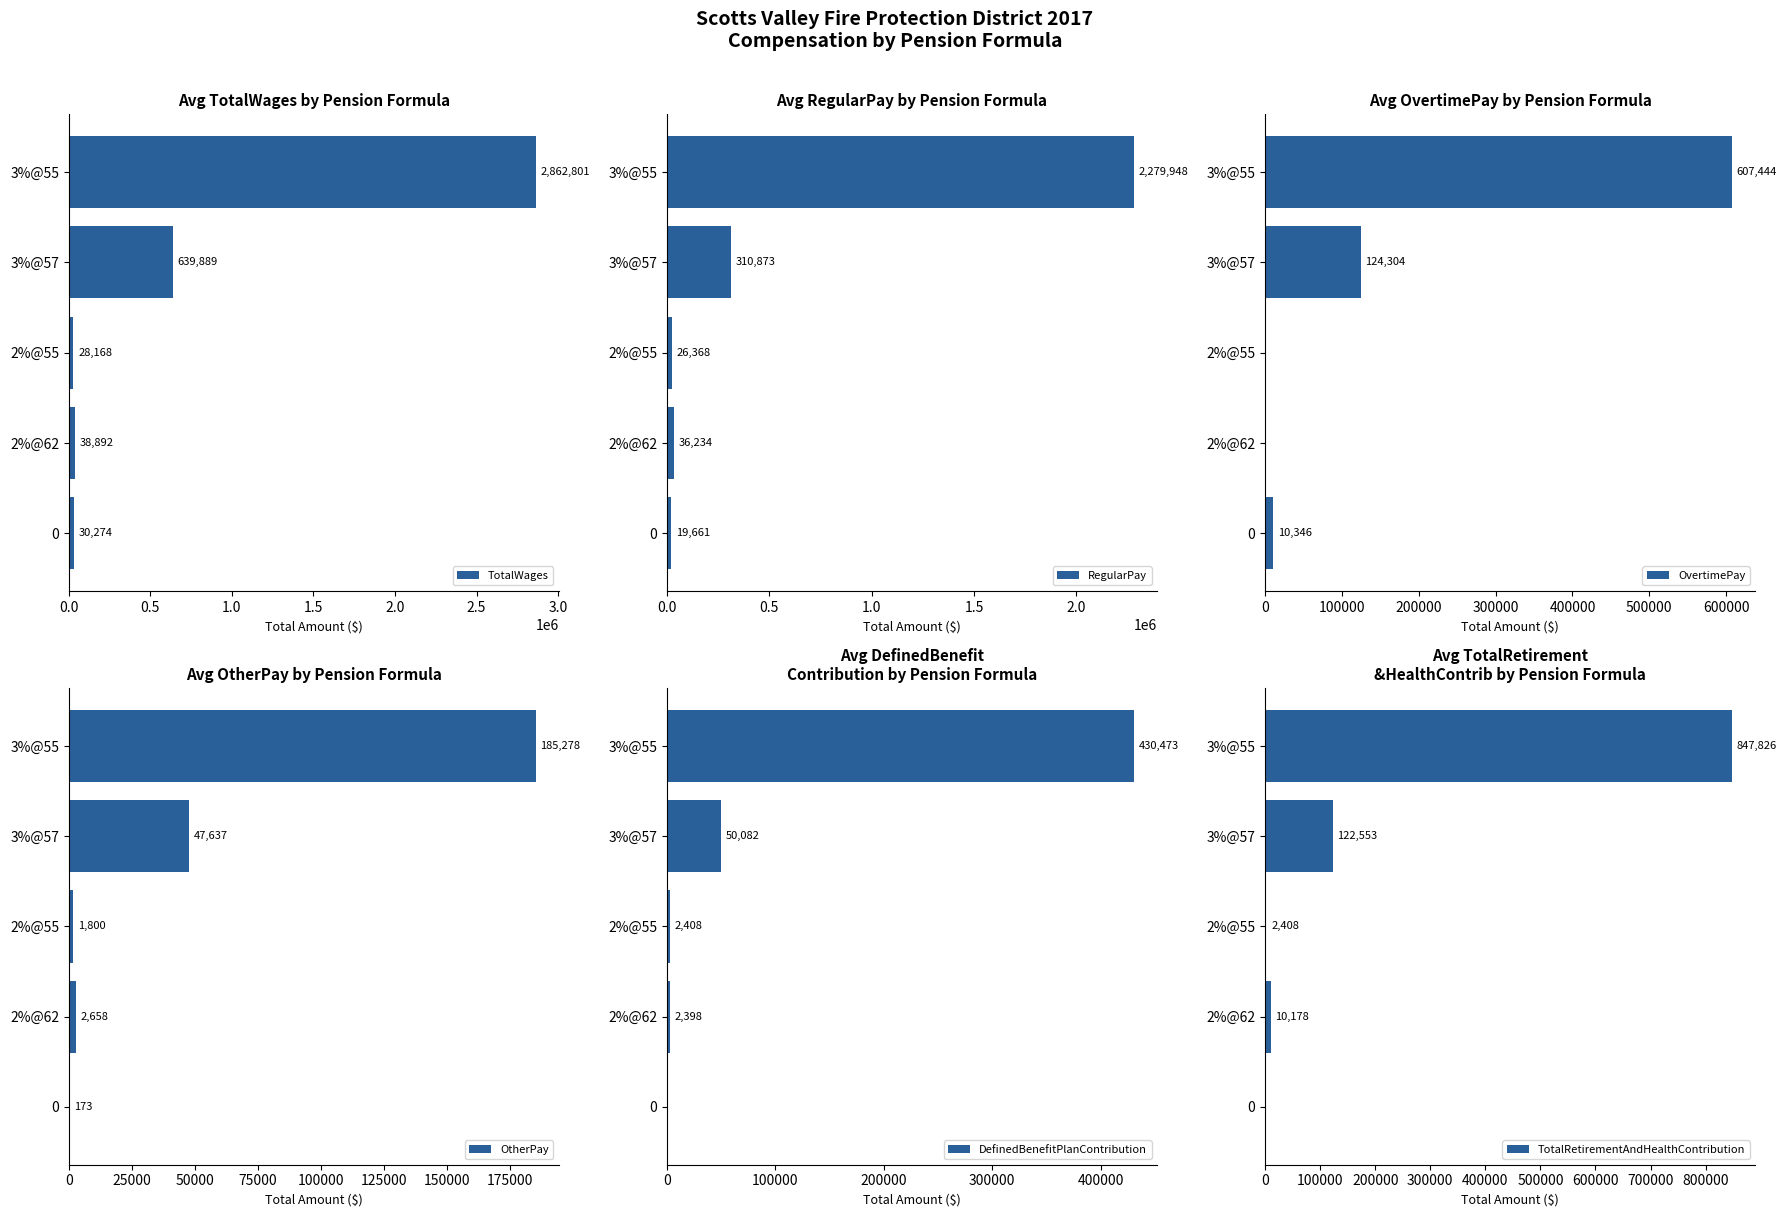

What is the maximum value for OvertimePay?

607444